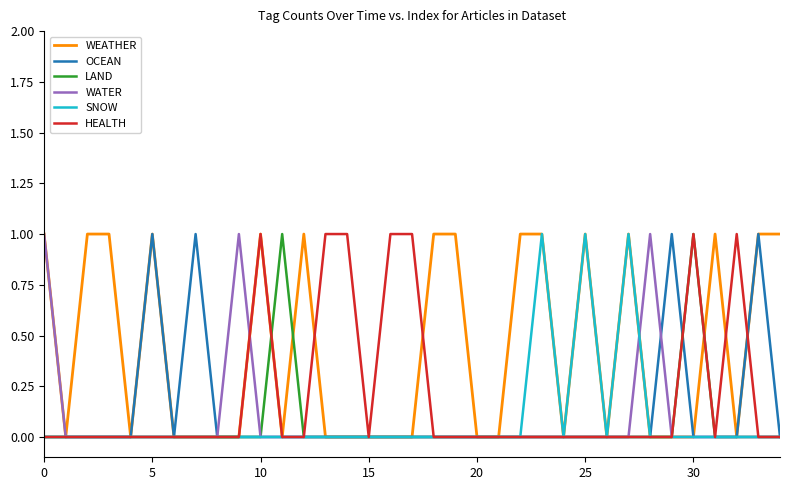

In HEALTH, how many points are lower than both neighbors (excluding endpoints)?

2